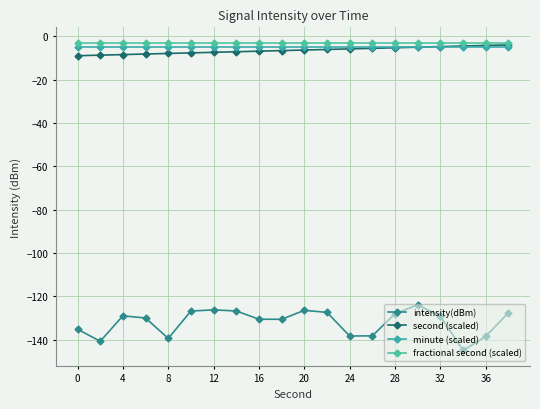

How many lines are shown in the chart?

4